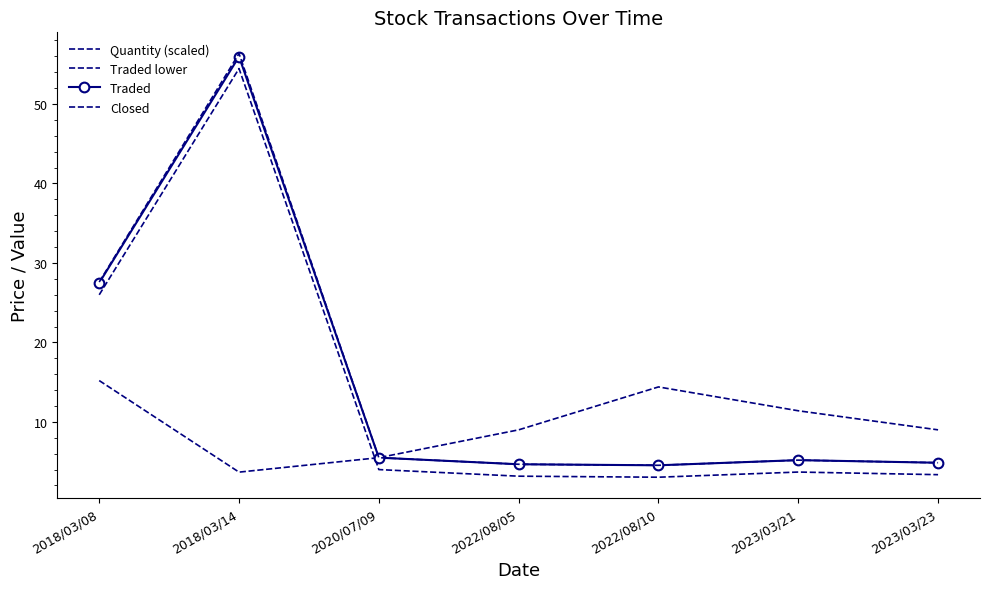

Reading left to right, transcribe all the data shown in this chart.

Quantity (scaled): 15.2	3.7	5.5	9.0	14.4	11.4	9.0
Traded lower: 26.0	54.5	4.0	3.2	3.0	3.7	3.4
Traded: 27.5	56.0	5.5	4.7	4.5	5.2	4.9
Closed: 27.6	56.4	5.5	4.7	4.5	5.2	4.9